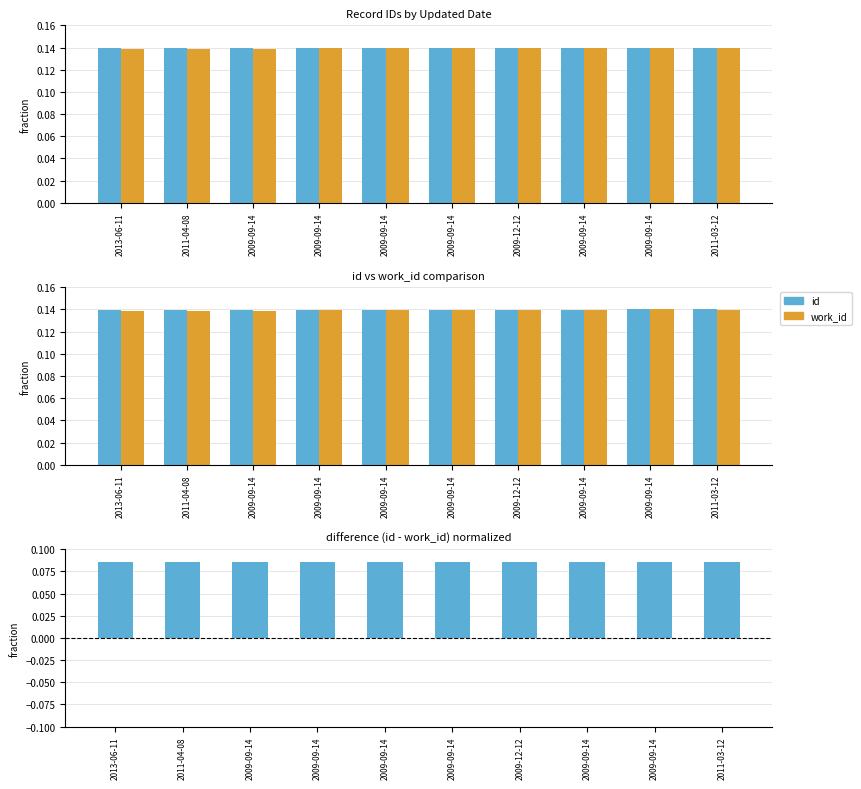

Which category has the highest value across all series?

2011-03-12